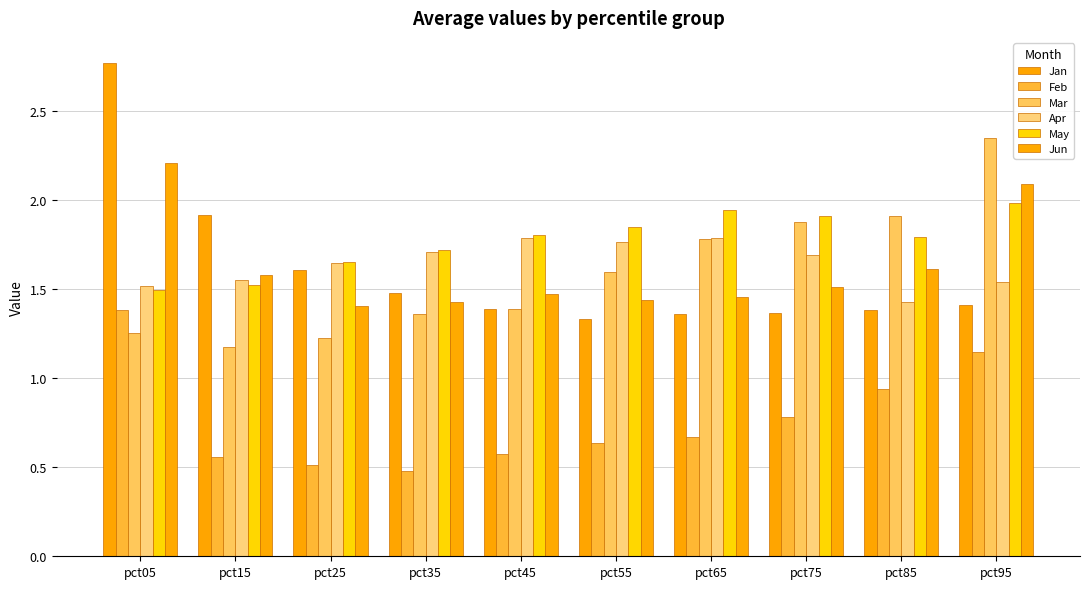

Does the chart contain any negative values?

No